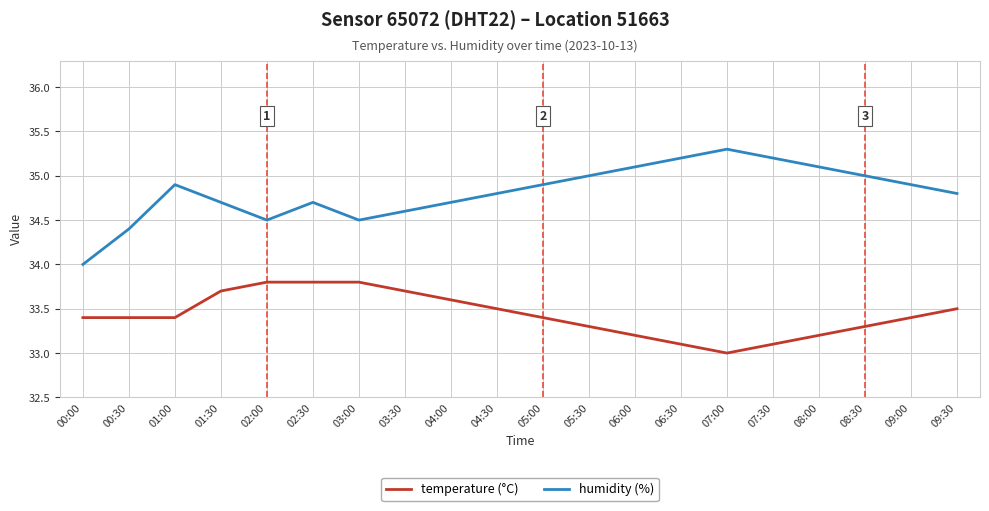

What is the difference between the maximum and minimum values in the temperature (°C) series?

0.8